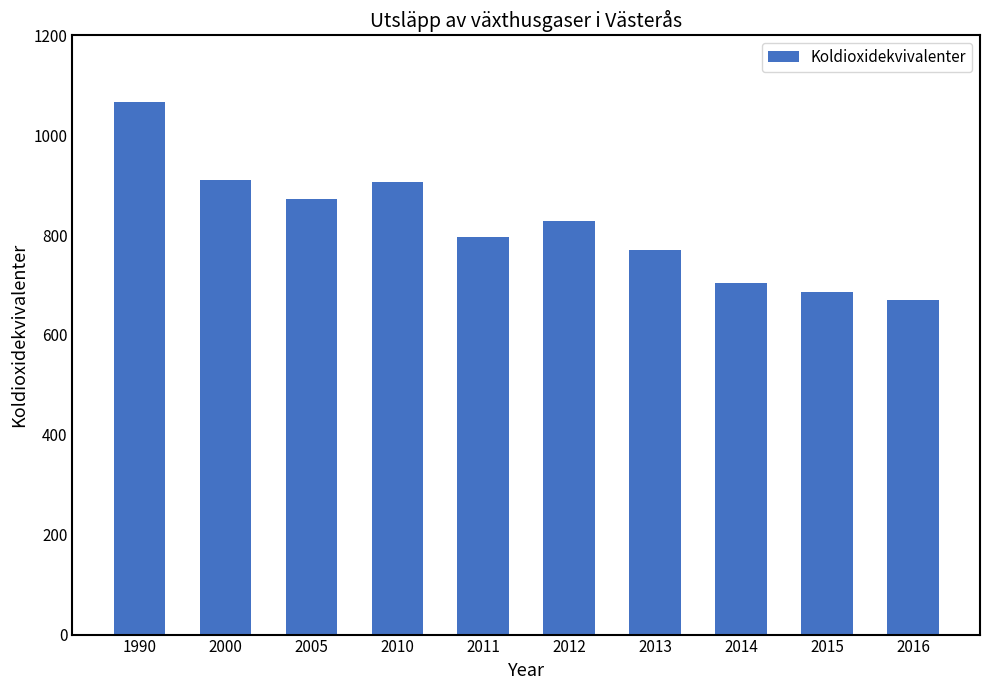

What is the minimum value shown in the chart?

670